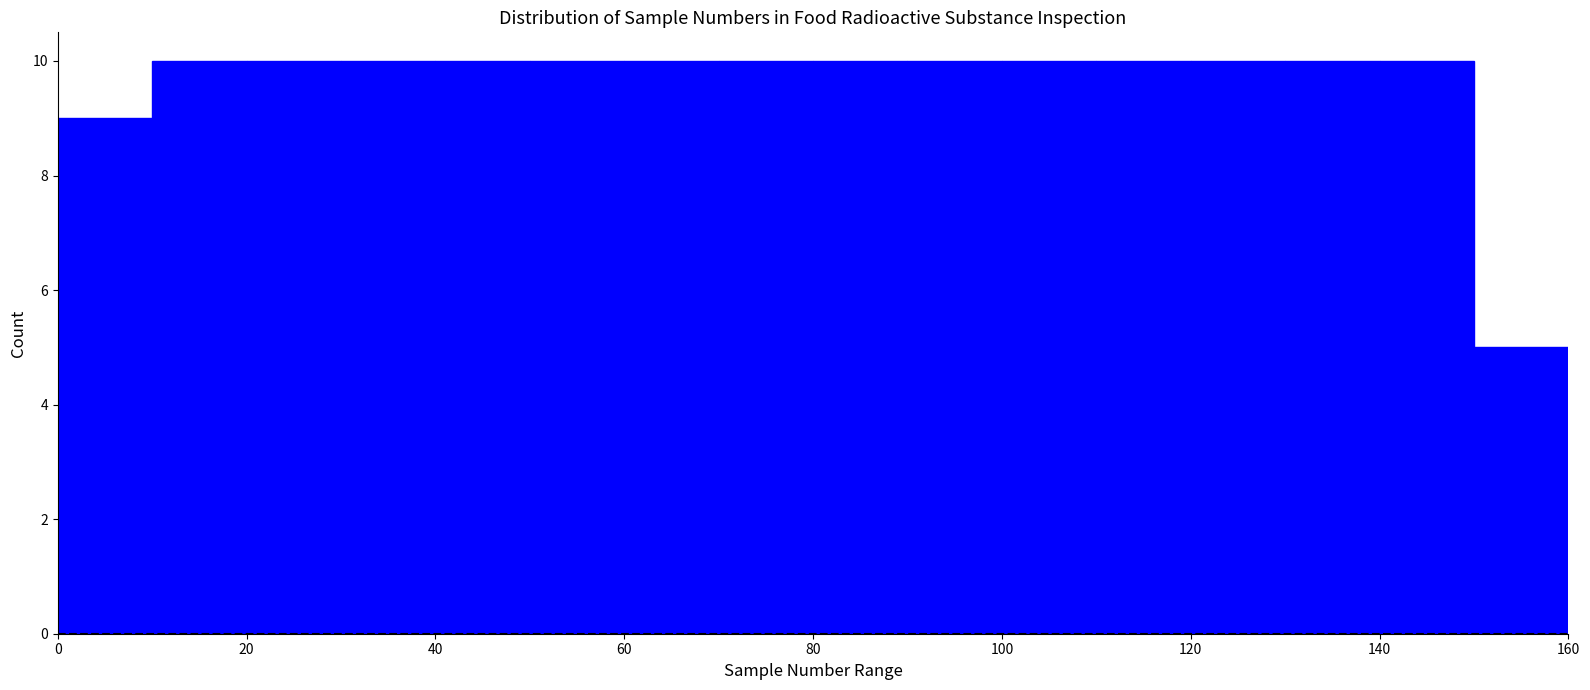

Reading left to right, transcribe this chart: for each bar, give the range it covers on the x-axis and its height. The values are not printed on the chart, so give them approximately, as read against the axis.

0 to 10: 9
10 to 20: 10
20 to 30: 10
30 to 40: 10
40 to 50: 10
50 to 60: 10
60 to 70: 10
70 to 80: 10
80 to 90: 10
90 to 100: 10
100 to 110: 10
110 to 120: 10
120 to 130: 10
130 to 140: 10
140 to 150: 10
150 to 160: 5